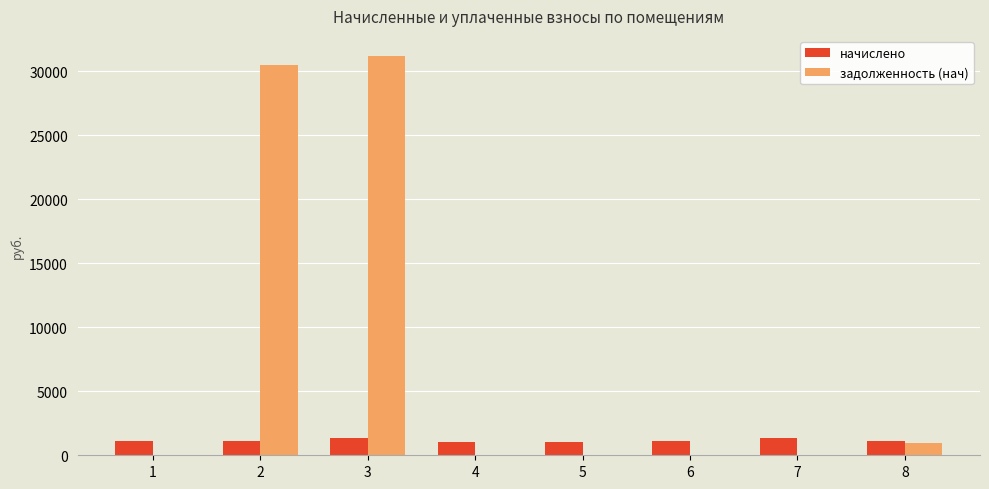

Between 7 and 8, which series saw the biggest shift?

задолженность (нач)